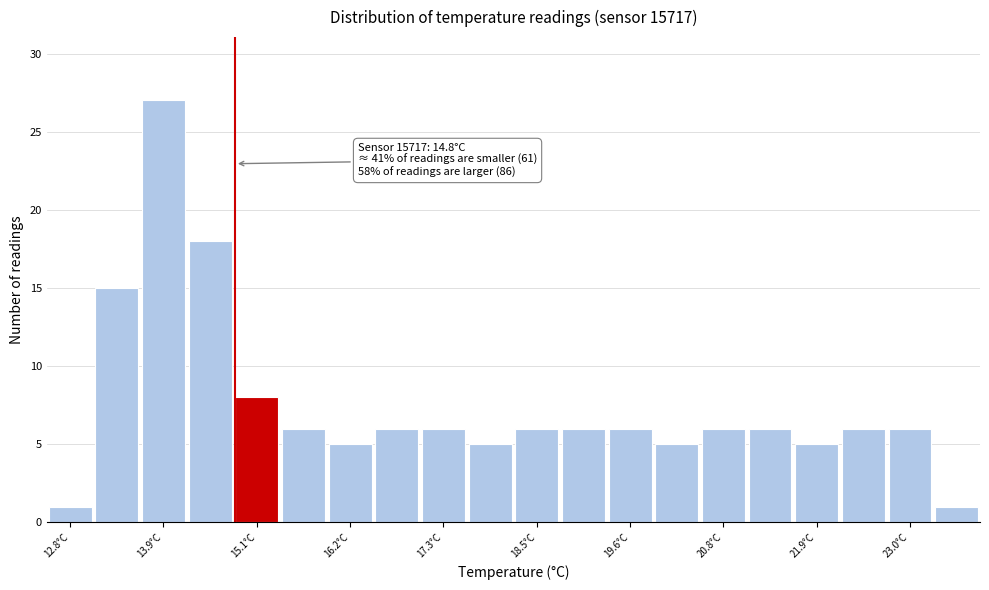

Read against the x-axis, roughly where is the centre of the tallest bar?

14.0